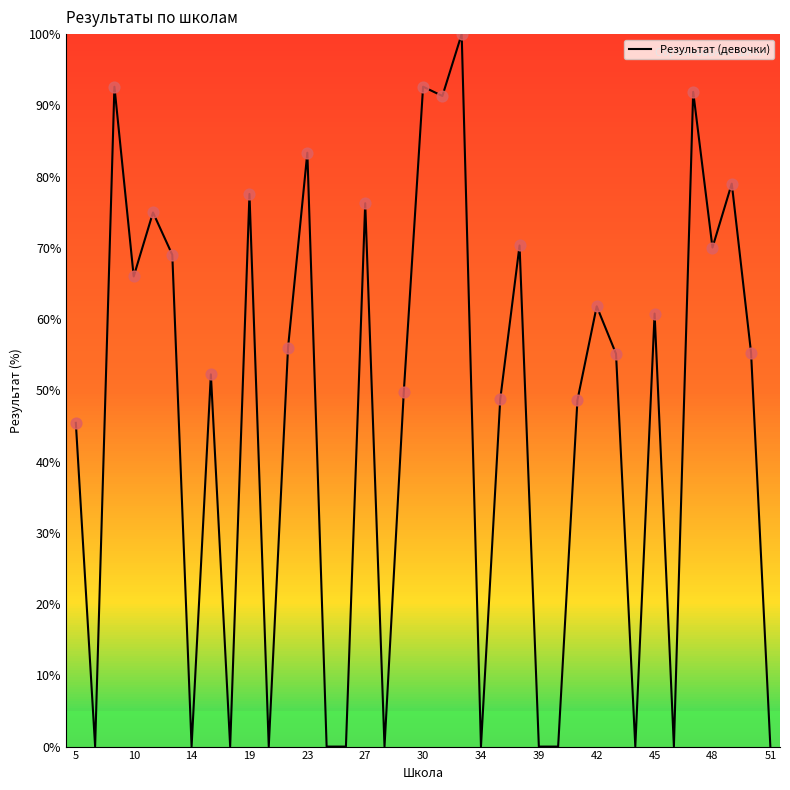

What is the greatest value displayed?

100.0